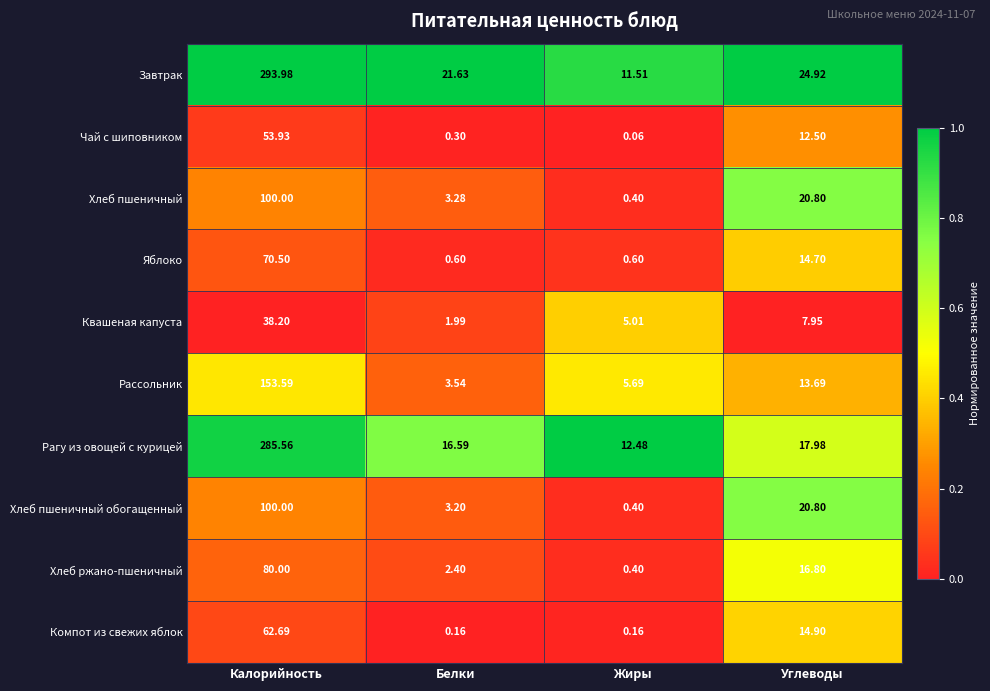

Rank the categories by Рассольник value from lowest to highest.

Белки, Жиры, Углеводы, Калорийность